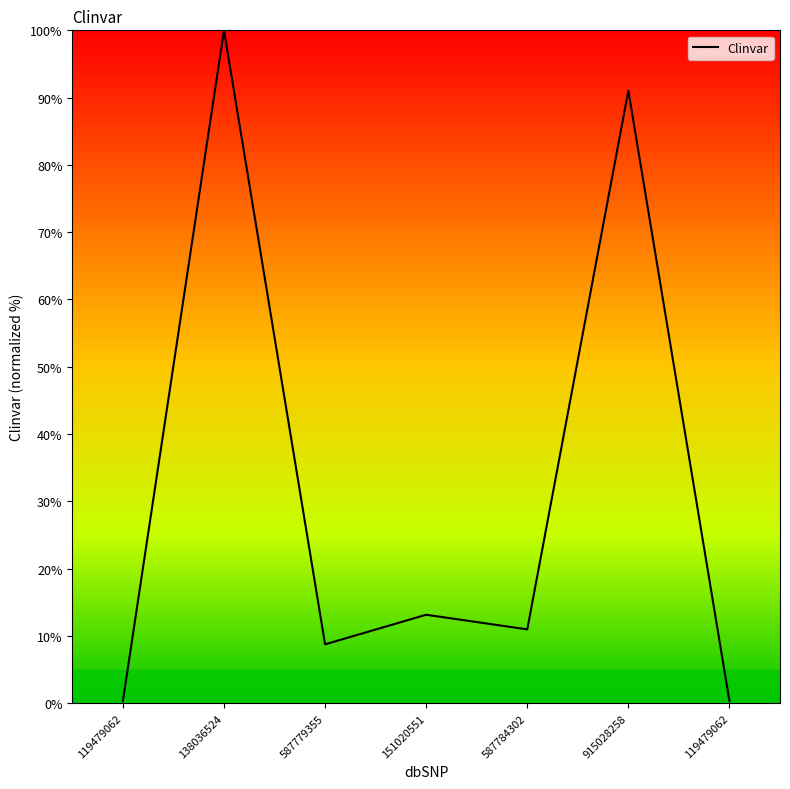

Count the number of categories in the chart.

7